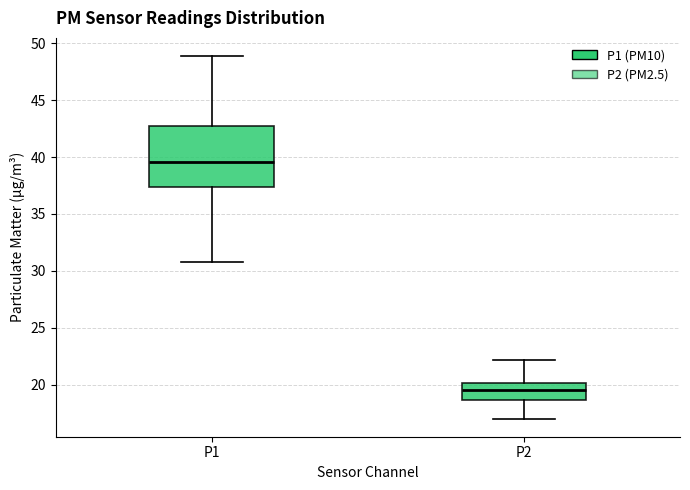

Which box's median line is the lowest?

P2